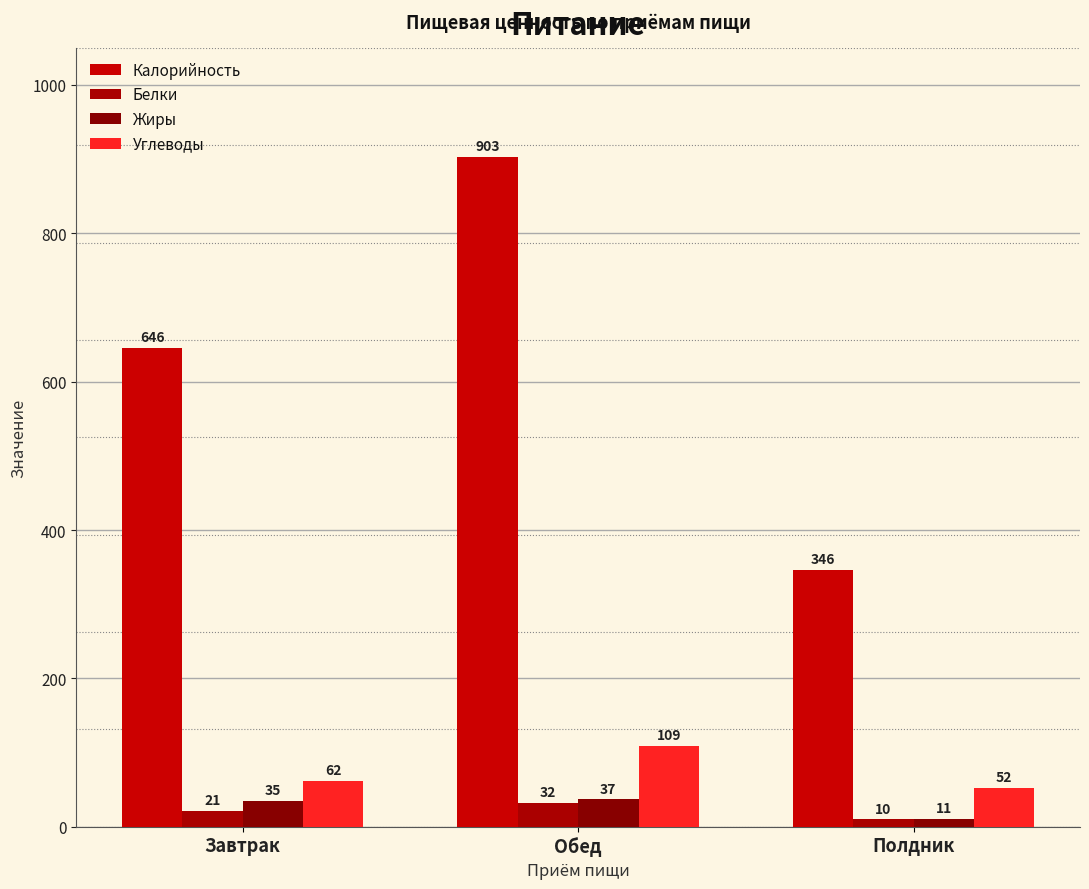

What is the label of the 3rd bar from the right?

Завтрак